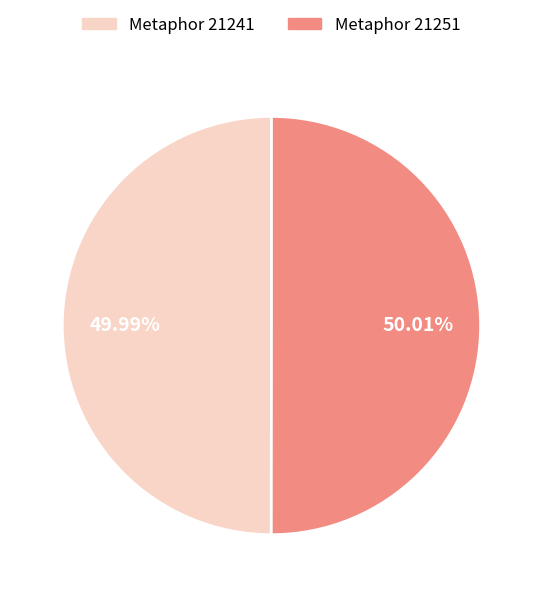

Is there a majority slice in this chart?

Yes